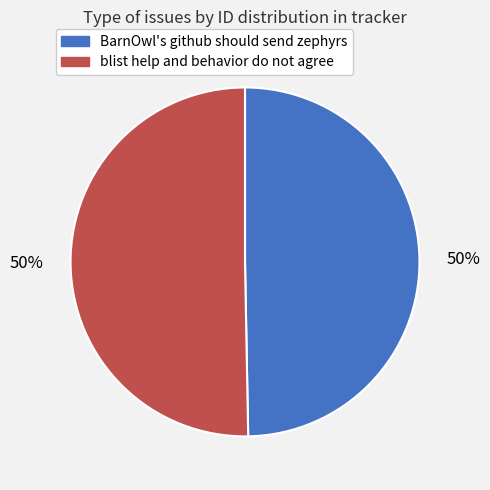

Is it true that blist help and behavior do not agree is 64% of the pie?

False